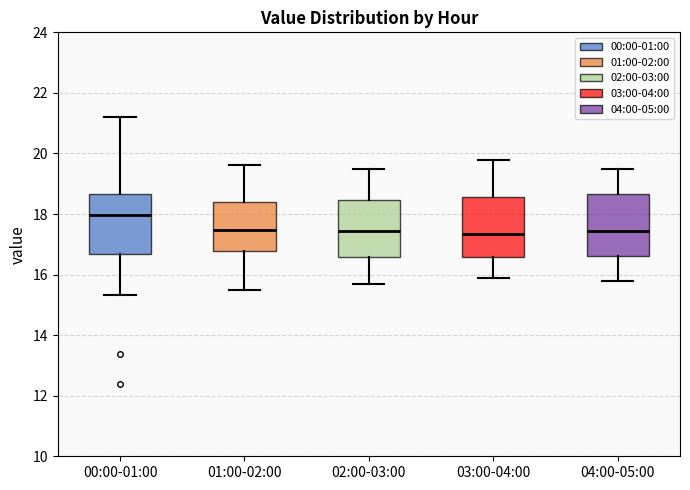

Where does the lower whisker of the box for 02:00-03:00 end on the y-axis? The values are not printed on the chart, so give them approximately, as read against the axis.

15.8